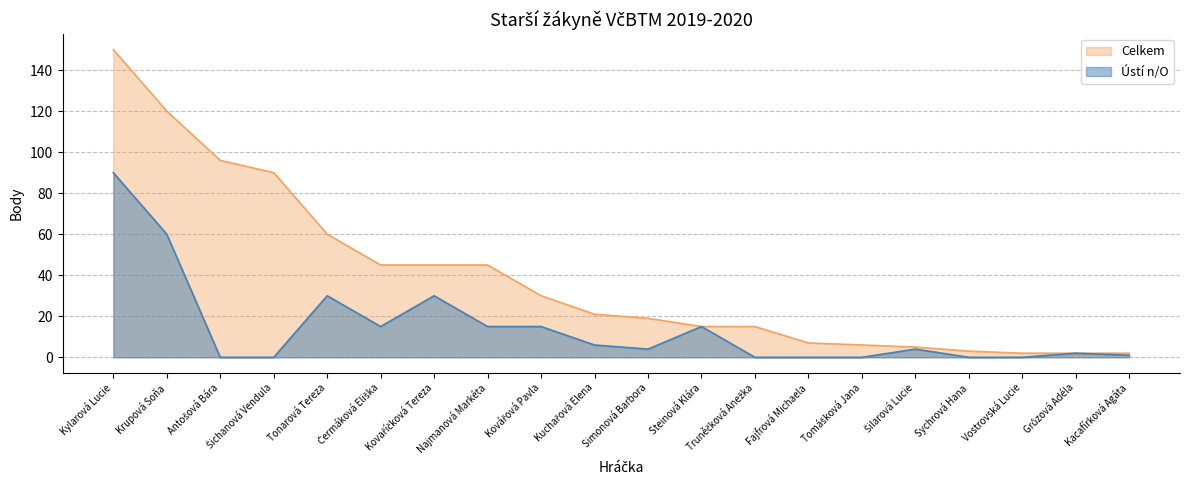

At which label does Celkem reach its minimum?

Vostrovská Lucie